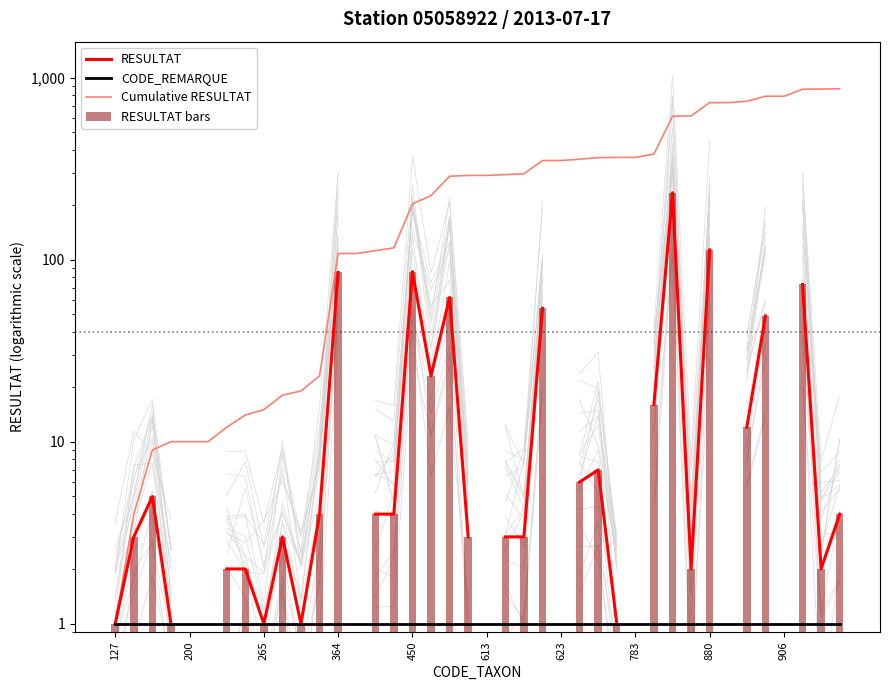

What is the difference between the maximum and minimum values in the RESULTAT bars series?

232.0